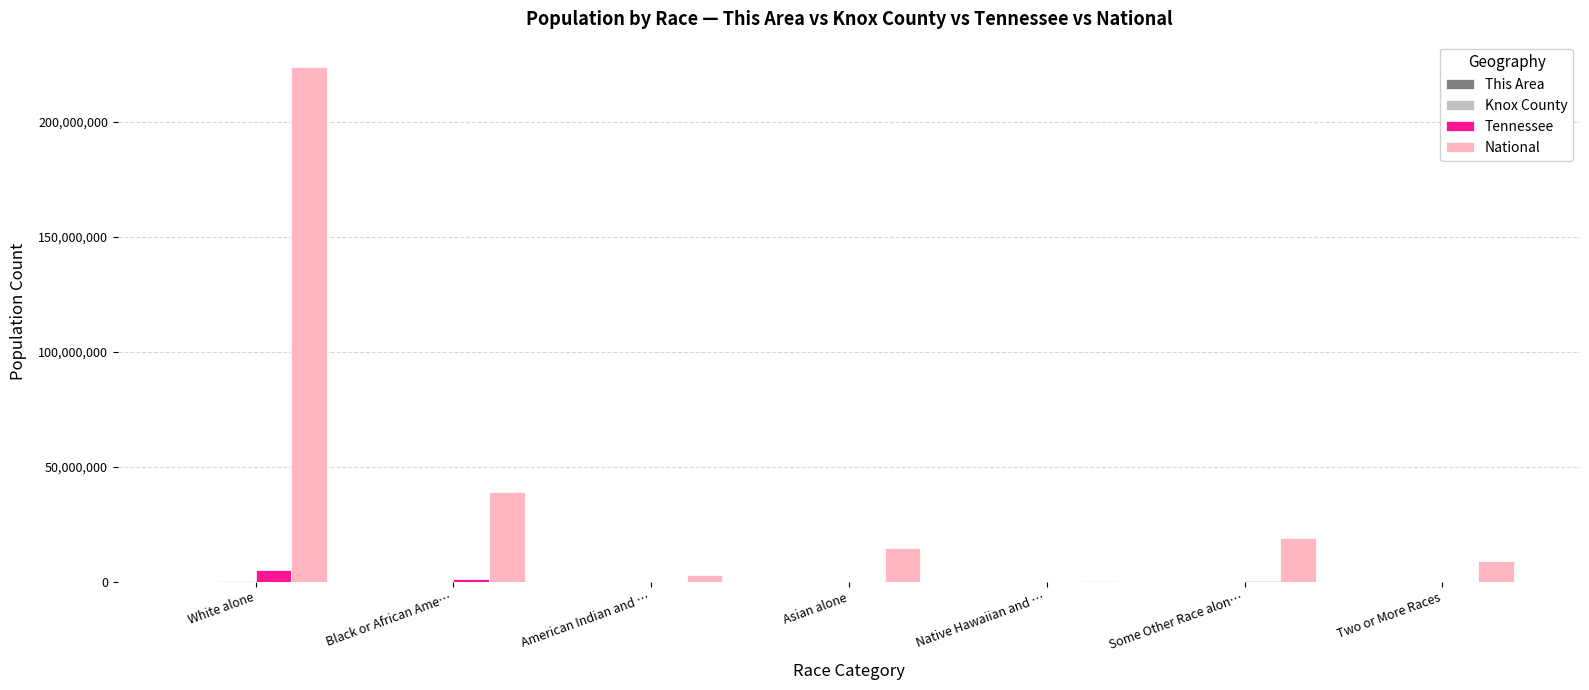

The National series shows 353699665 at White alone. True or false?

False